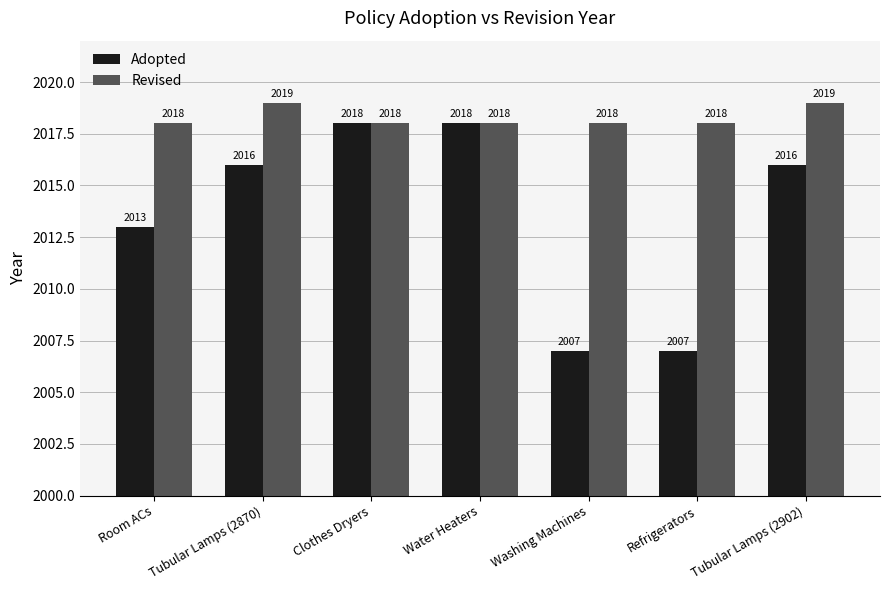

Is the value of Revised at Clothes Dryers greater than the value of Adopted at Tubular Lamps (2902)?

Yes